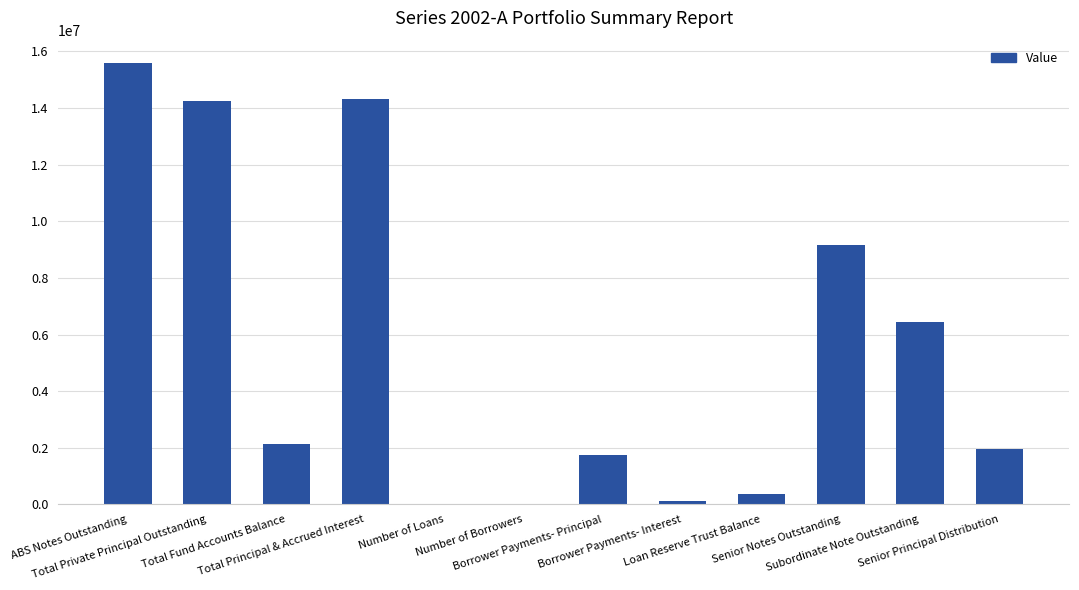

What is the maximum value shown in the chart?

15600000.0